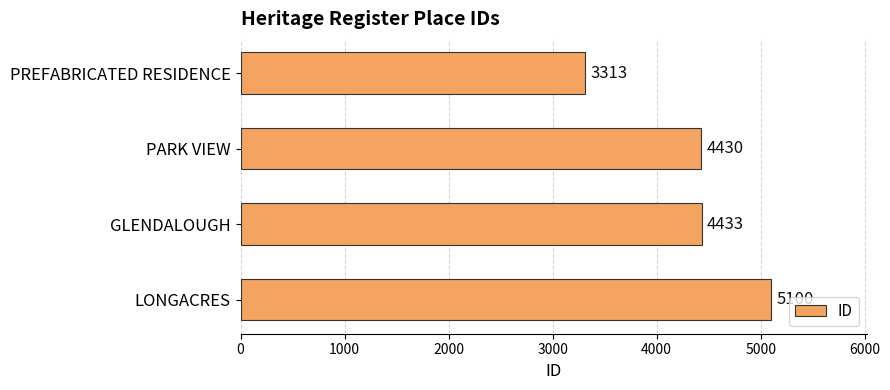

Where is the data nearest to the value 4206?

PARK VIEW